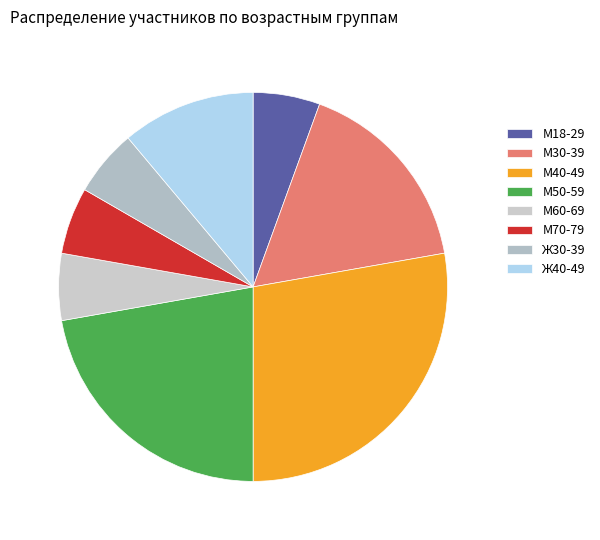

What percentage is the Ж30-39 slice, to the nearest percent?

6%